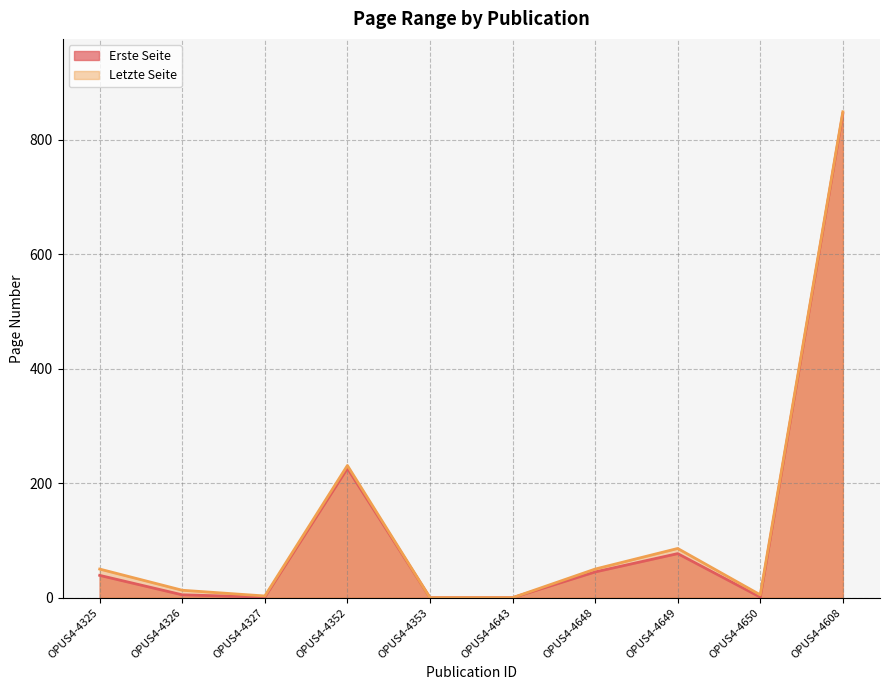

True or false: Erste Seite and Letzte Seite intersect in this chart.

False